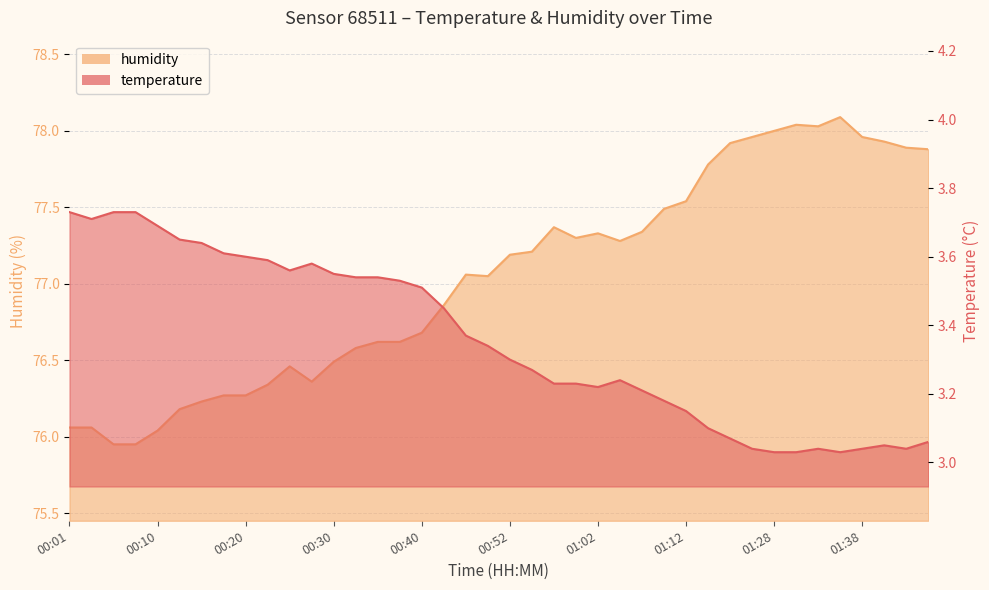

True or false: humidity has a value of 78.0 at 01:30.

True